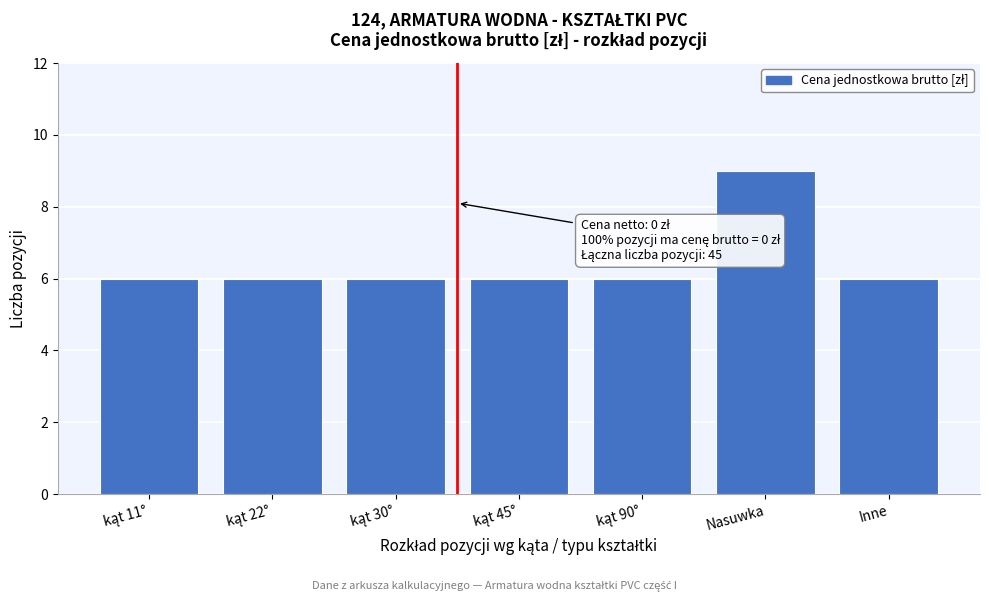

Reading left to right, what are all the values shown in this chart?

6	6	6	6	6	9	6